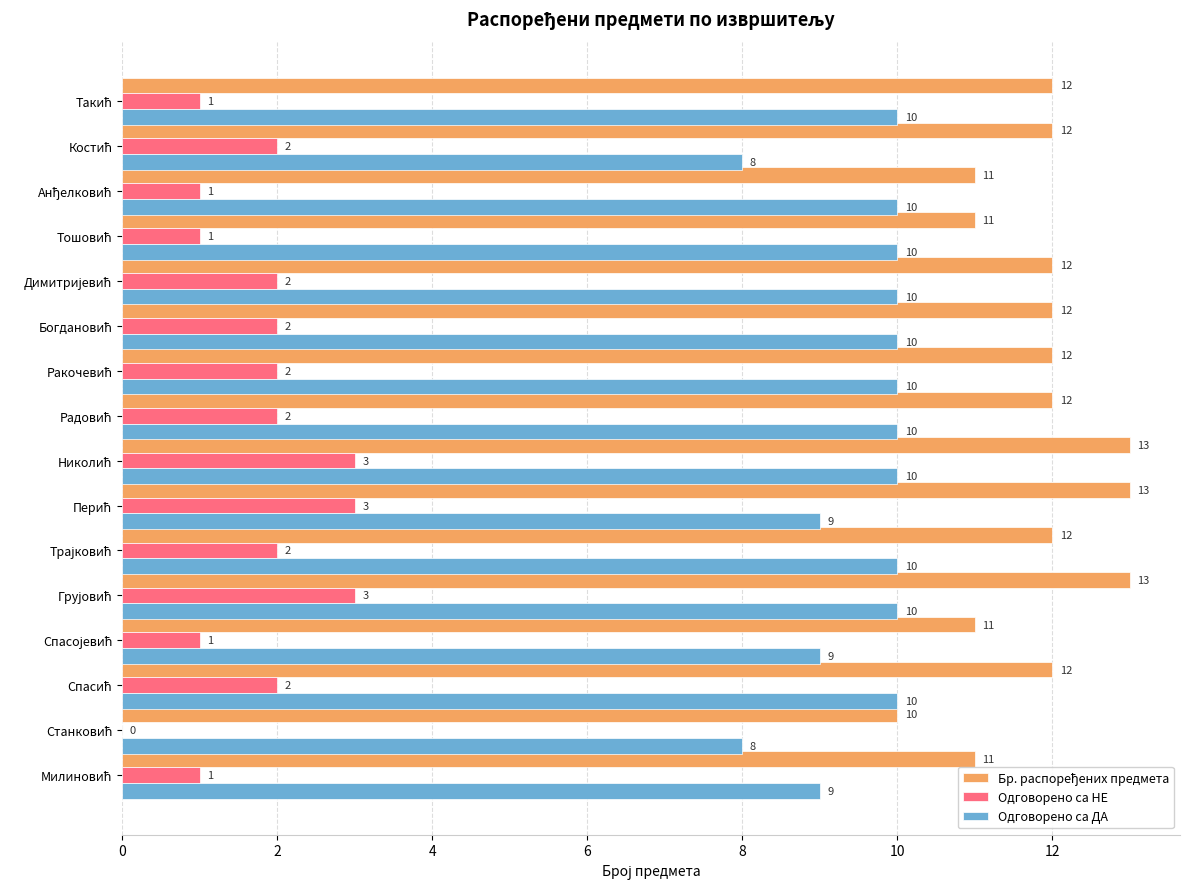

What is the sum of all Одговорено са ДА values?

153